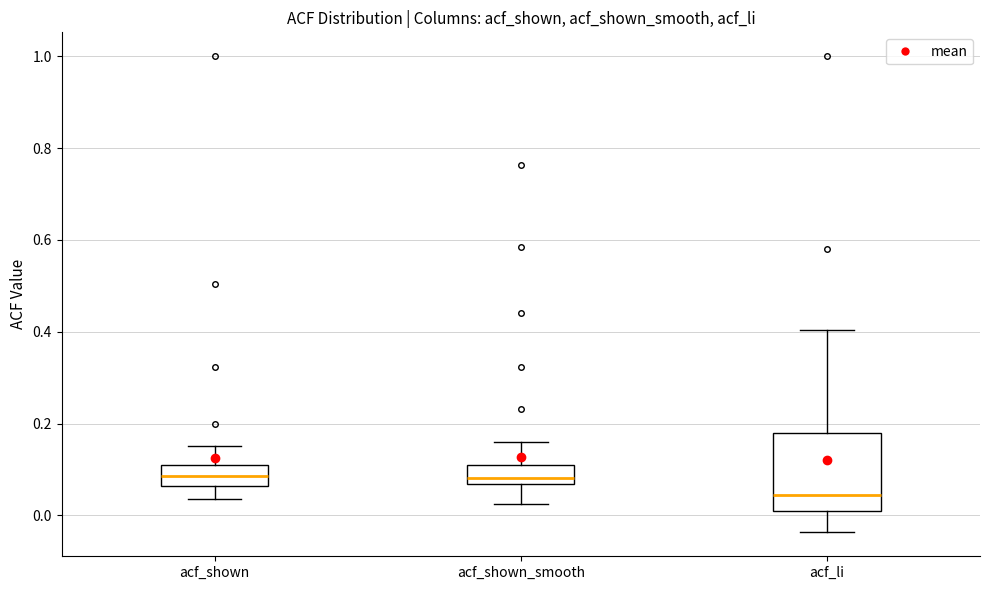

Where is the lower edge of the box for acf_li on the y-axis? The values are not printed on the chart, so give them approximately, as read against the axis.

0.00